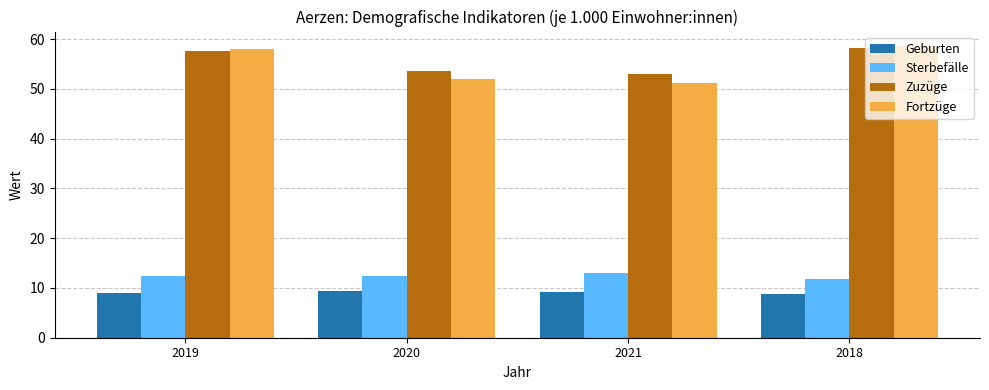

Which series has the widest spread of values?

Fortzüge